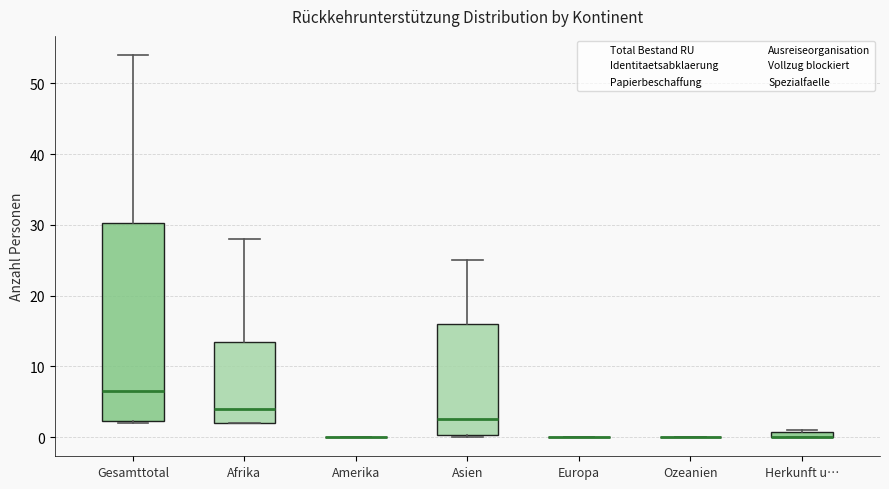

Comparing the boxes themselves (not the whiskers), which one is the tallest?

Gesamttotal